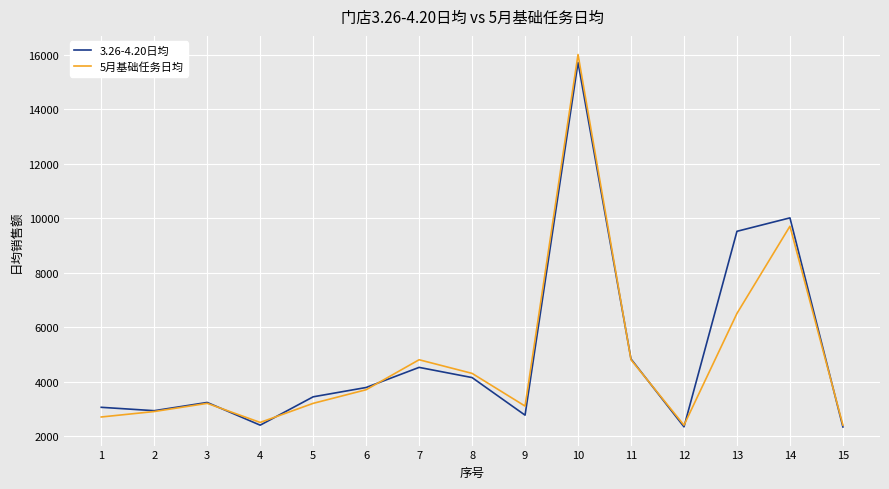

Is it true that 5月基础任务日均 equals 2400 at 12?

True